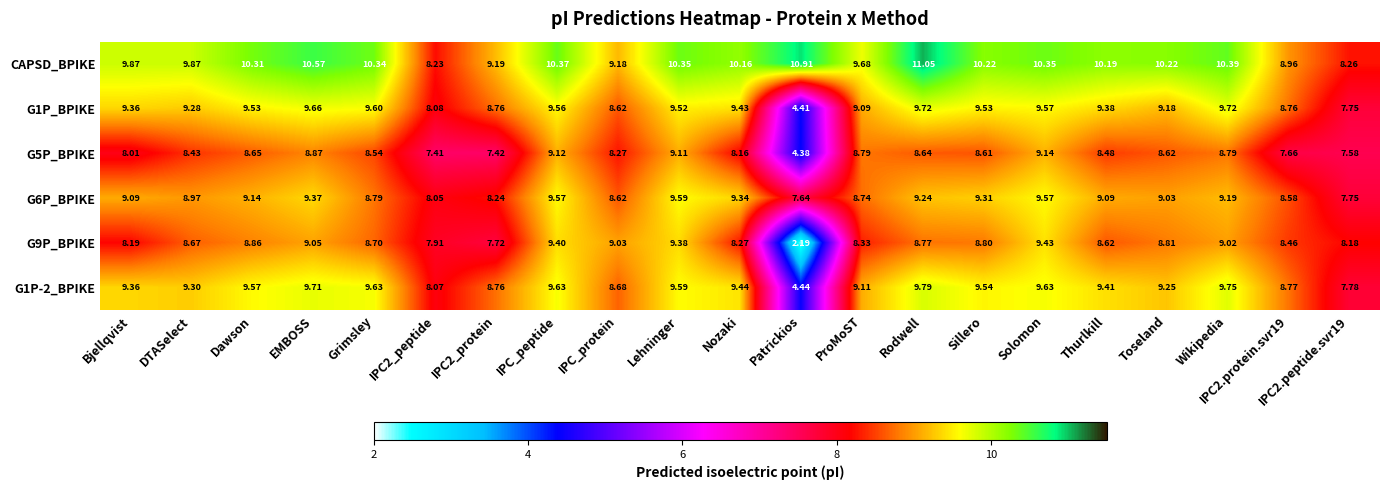

How many distinct data groups are displayed?

6